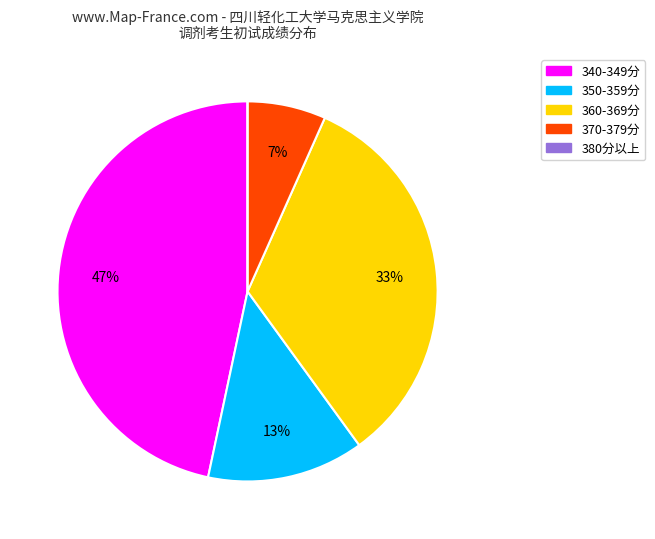

The 370-379分 slice represents 21% of the pie. True or false?

False